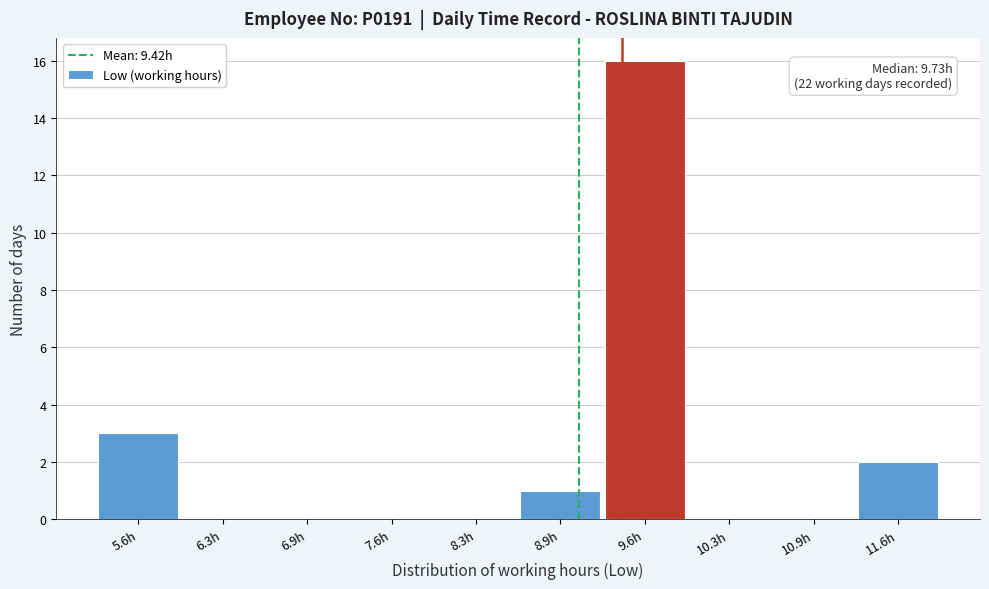

Reading right to left, transcribe all the data shown in this chart.

11.6h=2	10.9h=0	10.3h=0	9.6h=16	8.9h=1	8.3h=0	7.6h=0	6.9h=0	6.3h=0	5.6h=3